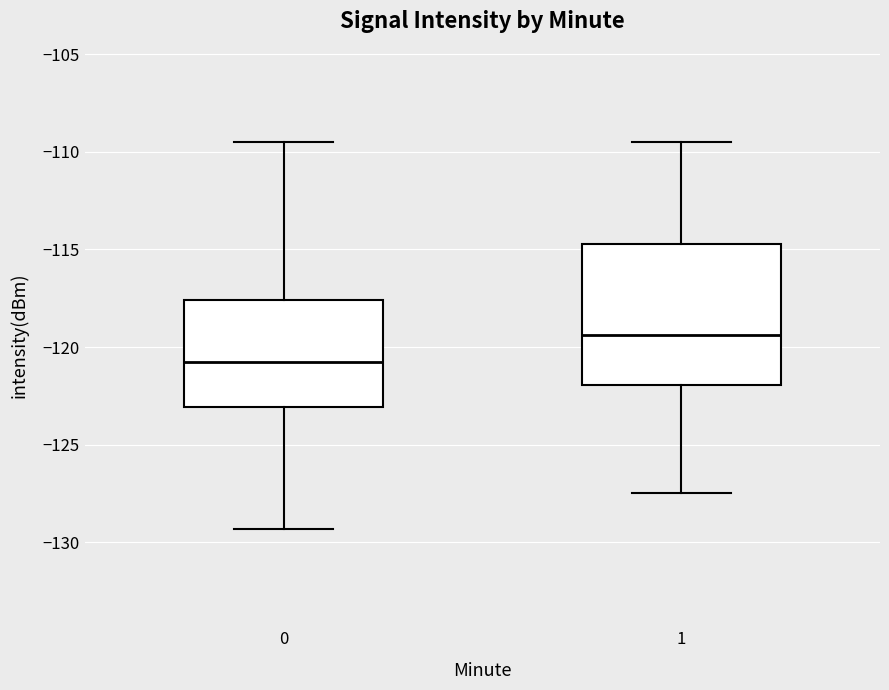

Which box's median line is the highest?

1